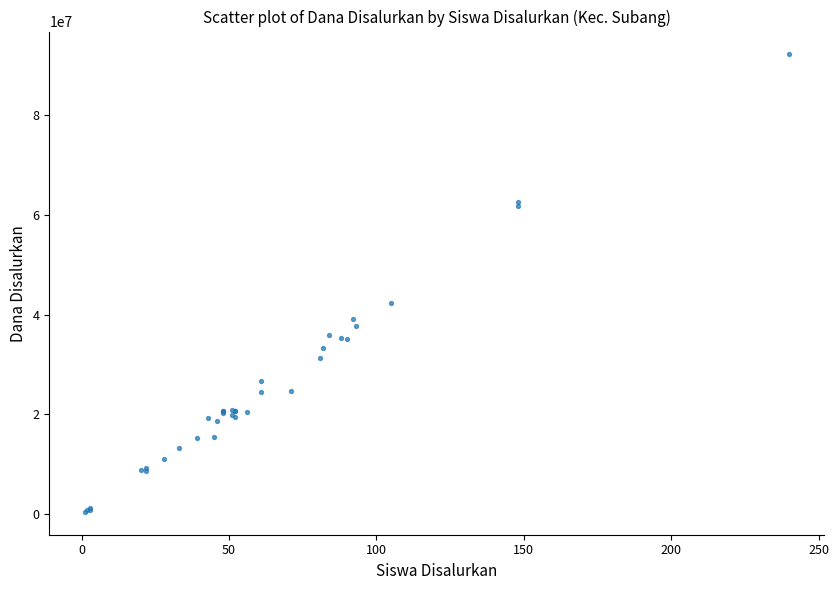

What Y value in the scatter plot is closest to 46350000?

42300000